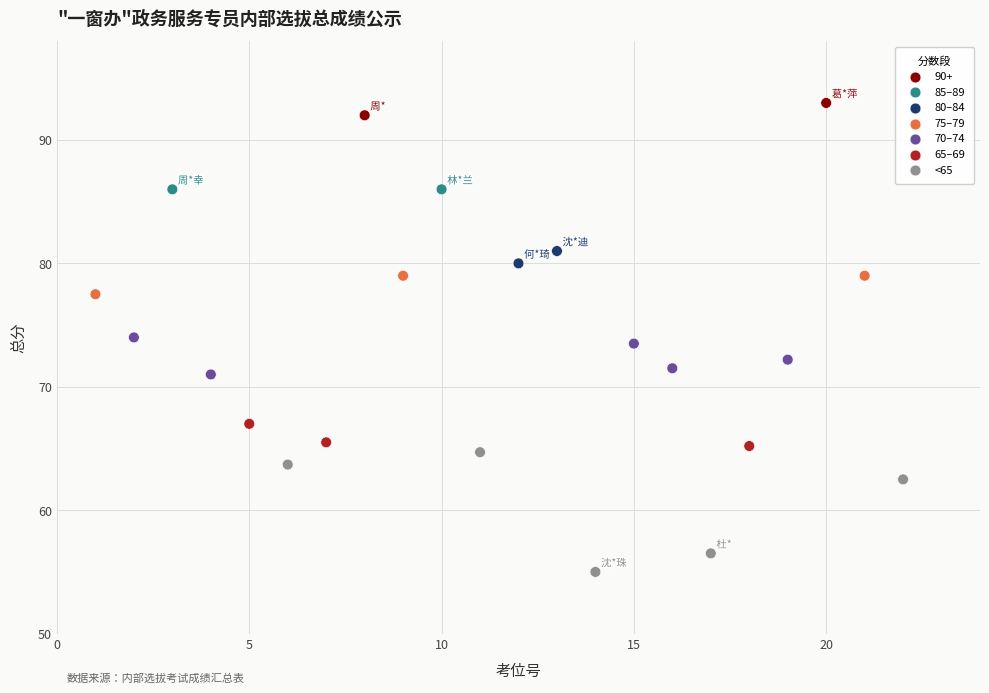

What is the range of X values (max minus min)?

21.0